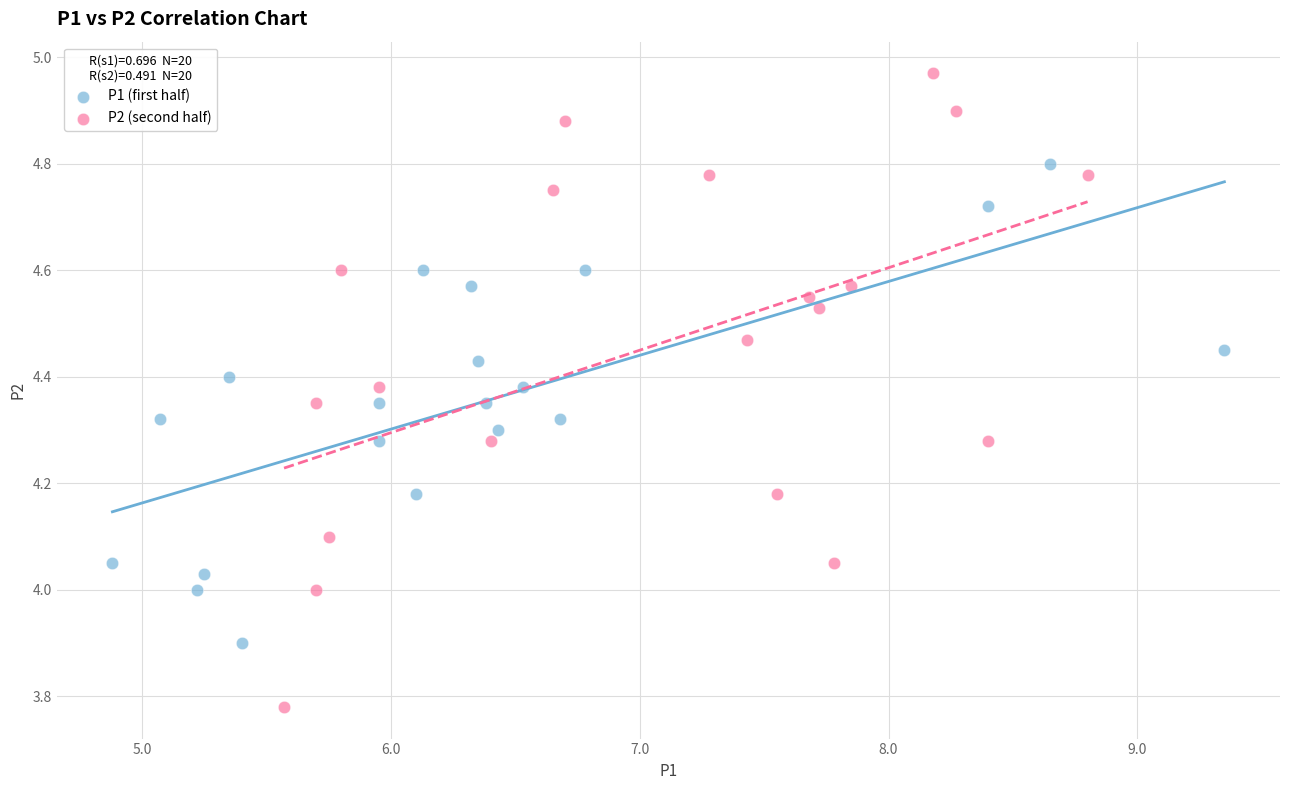

Which series contains the lowest Y value?

P2 (second half)